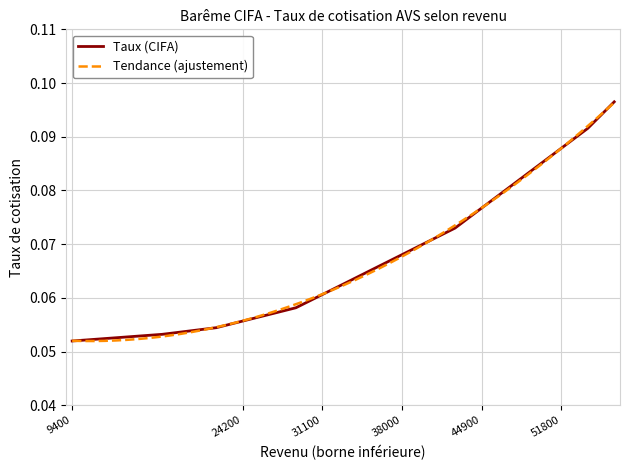

The value at 9400 is 0.1. True or false?

False